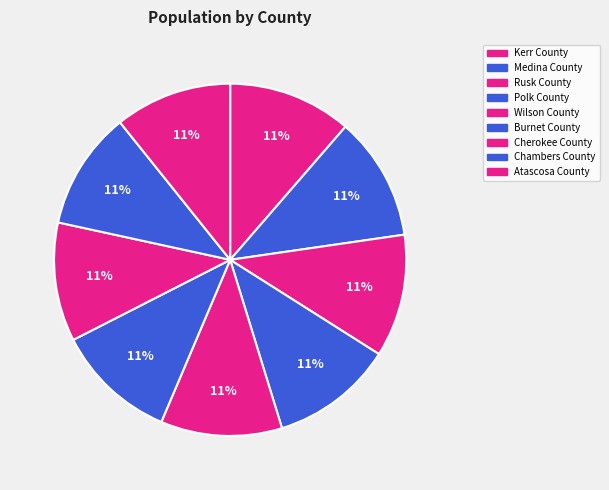

How many segments does this pie chart have?

9